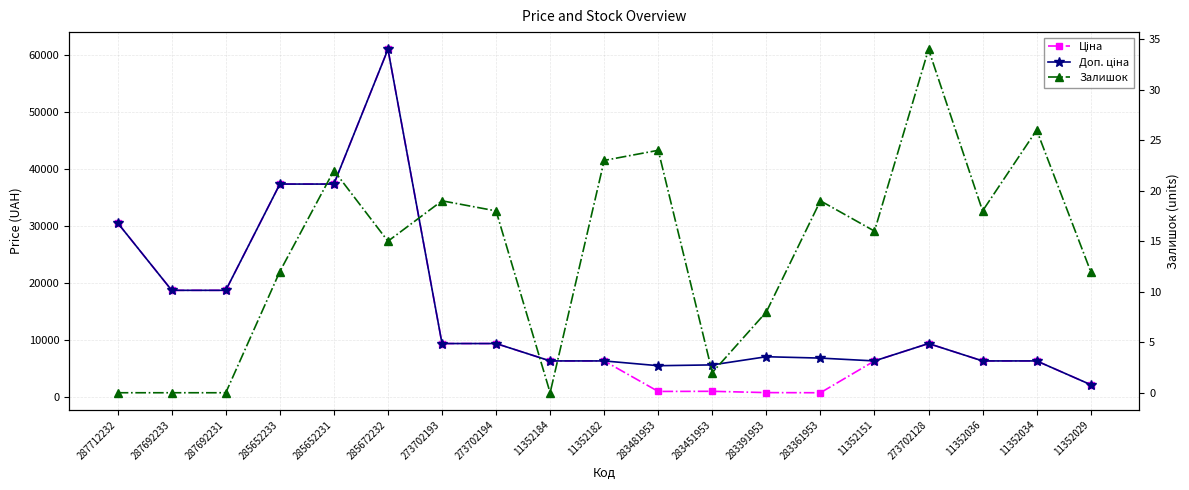

What is the spread (max minus min) of values at 11352184?

6266.7